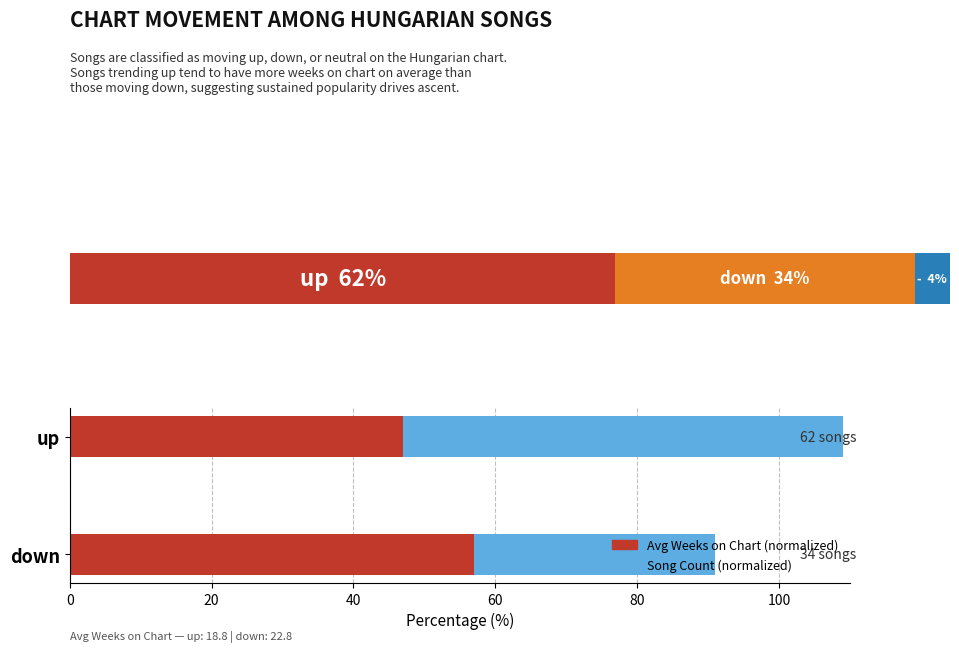

At how many categories does at least one series exceed 60?

1